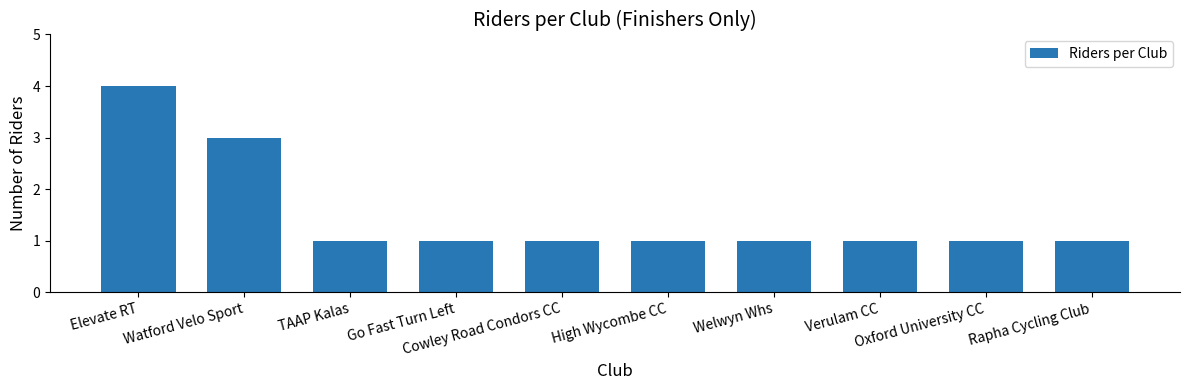

The chart shows a value of 2 at Verulam CC. True or false?

False